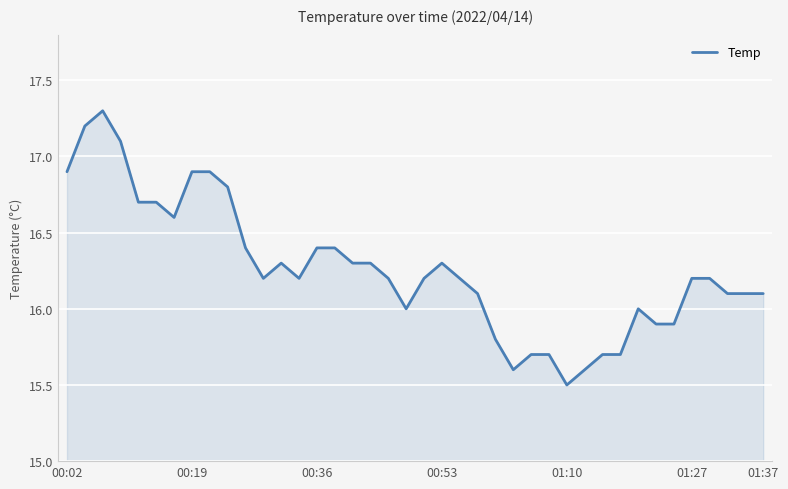

What is the sum of all values?

650.4